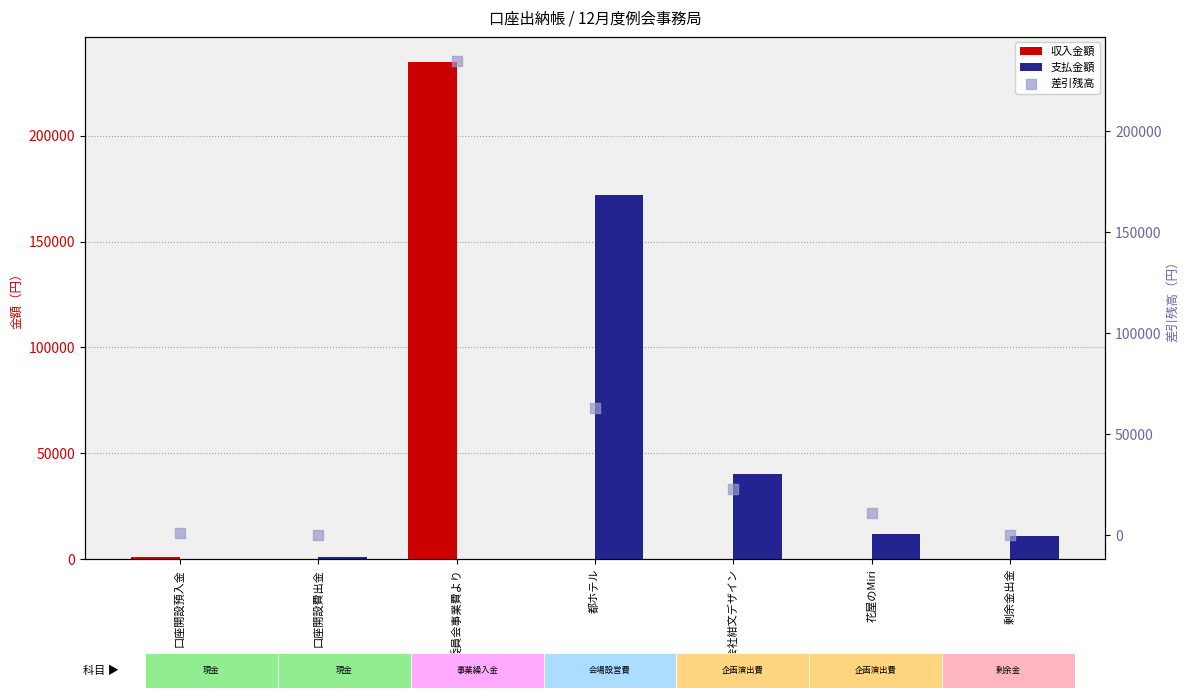

What is the total value across all series at 委員会事業費より?

470000